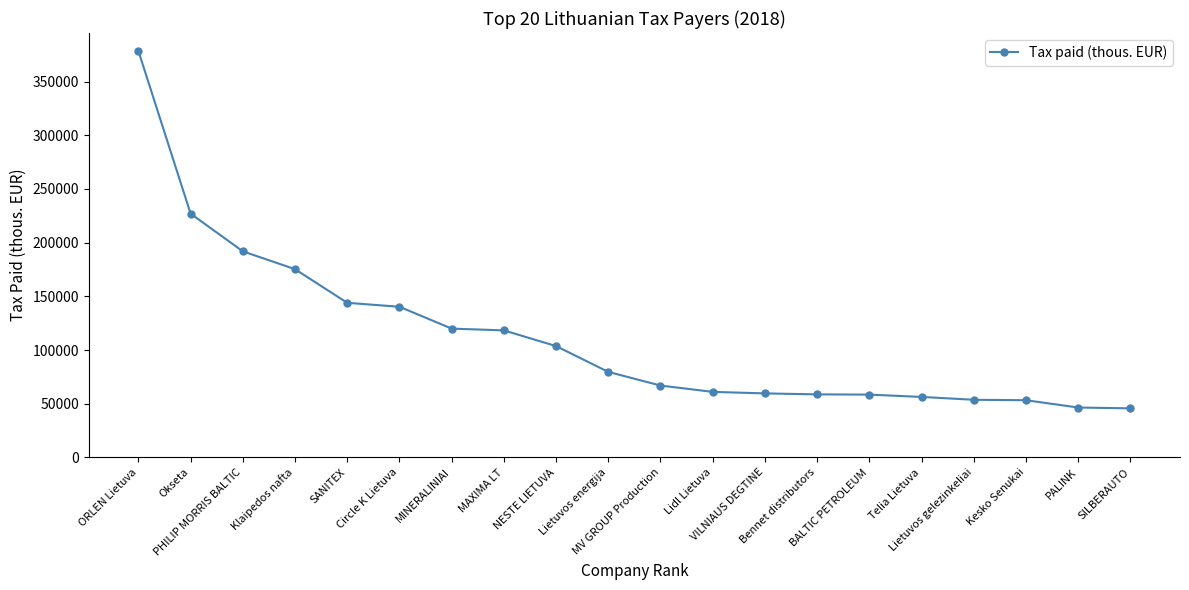

What is the value of the 10th point from the left?

79630